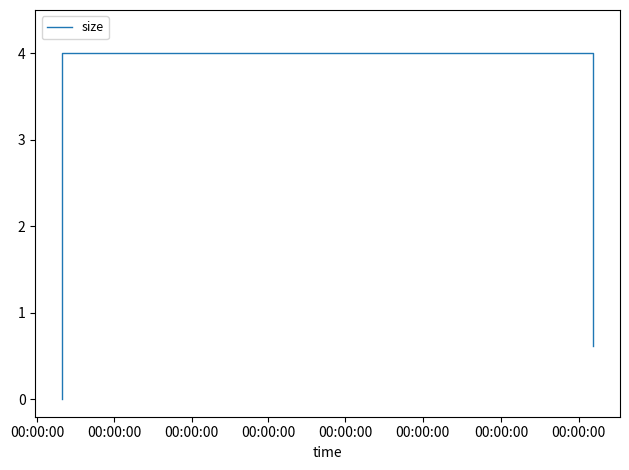

What is the sum of all values?

55.7